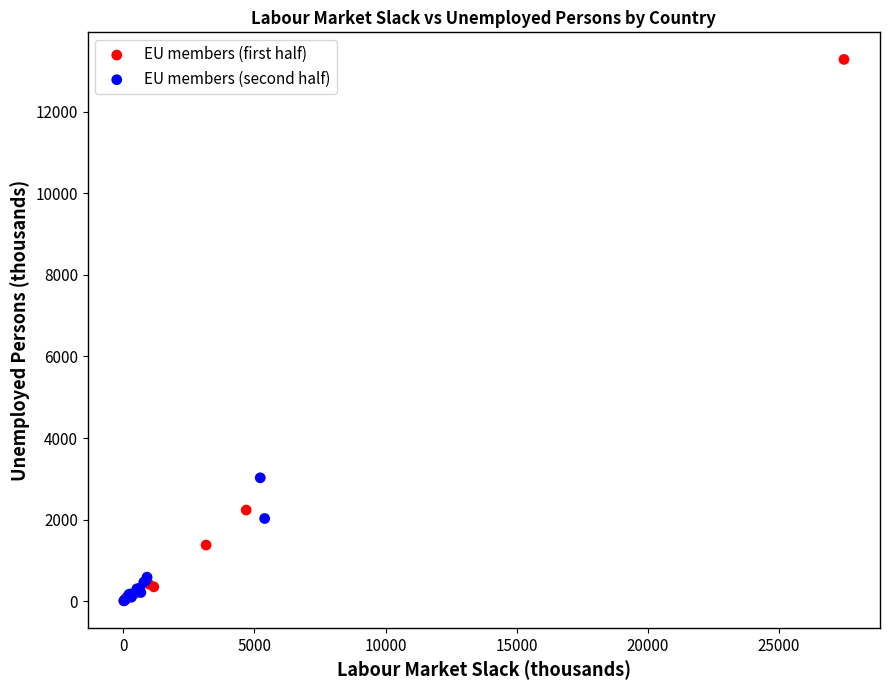

Which series contains the highest Y value?

EU members (first half)